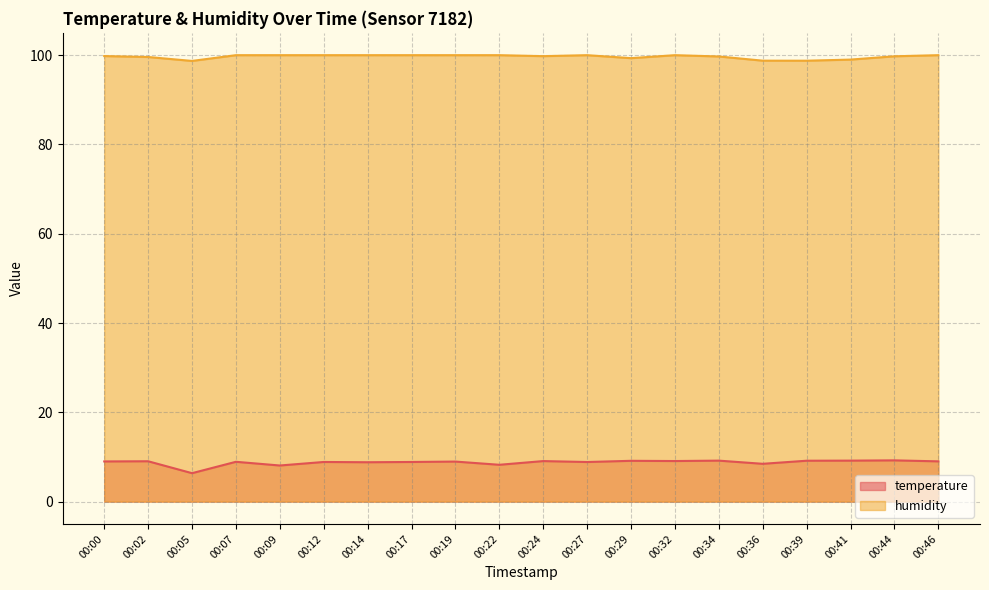

How many lines are shown in the chart?

2